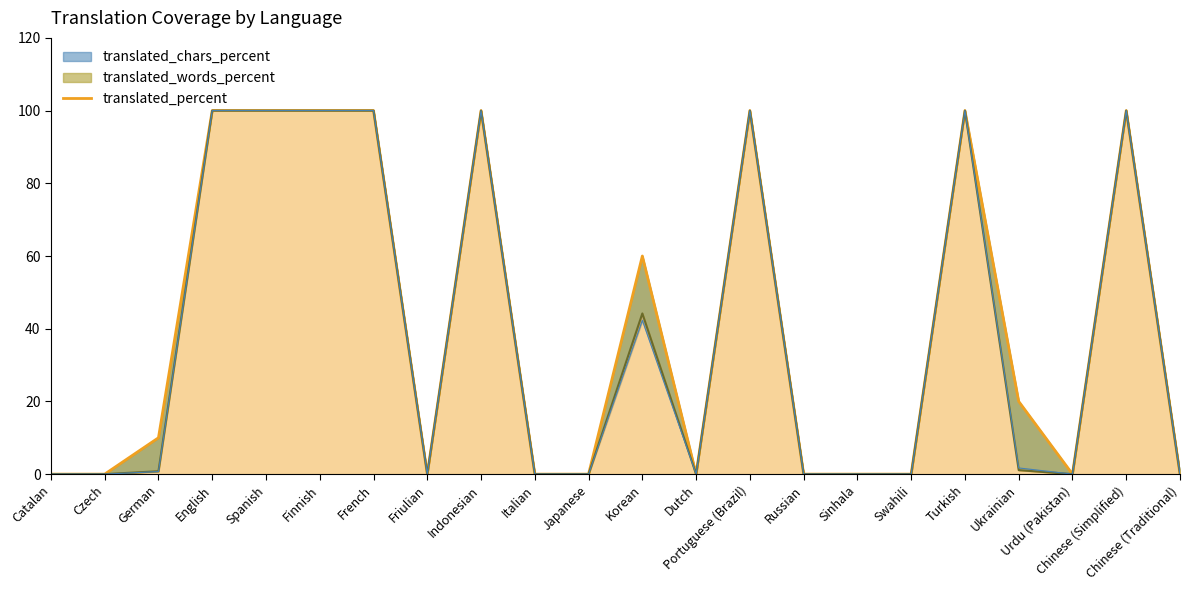

Rank the categories by value from highest to lowest.

English, Spanish, Finnish, French, Indonesian, Portuguese (Brazil), Turkish, Chinese (Simplified), Korean, Ukrainian, German, Catalan, Czech, Friulian, Italian, Japanese, Dutch, Russian, Sinhala, Swahili, Urdu (Pakistan), Chinese (Traditional)